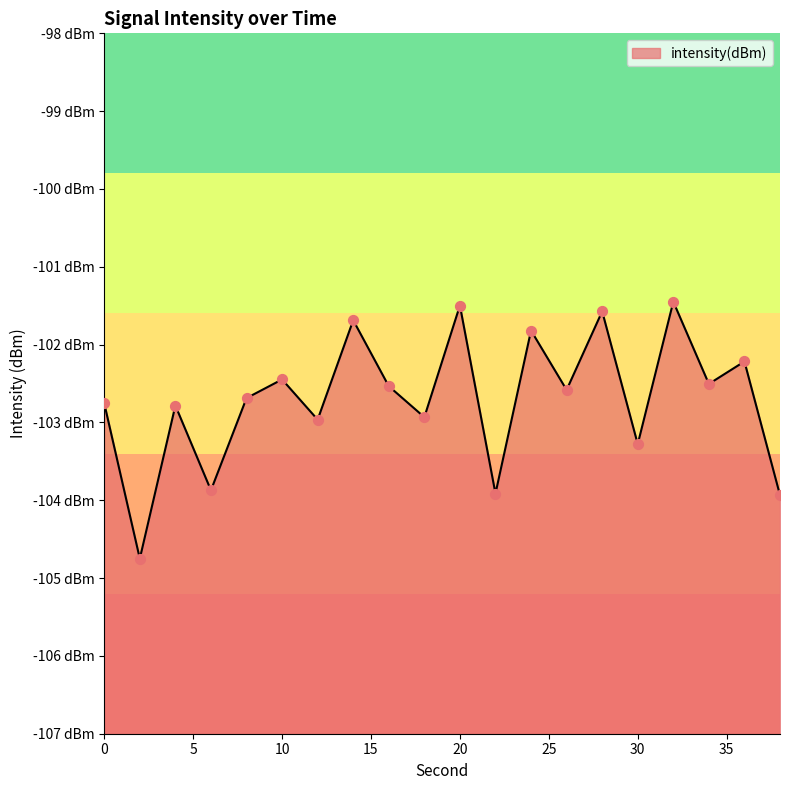

What is the change in value from 16 to 36?

+0.3